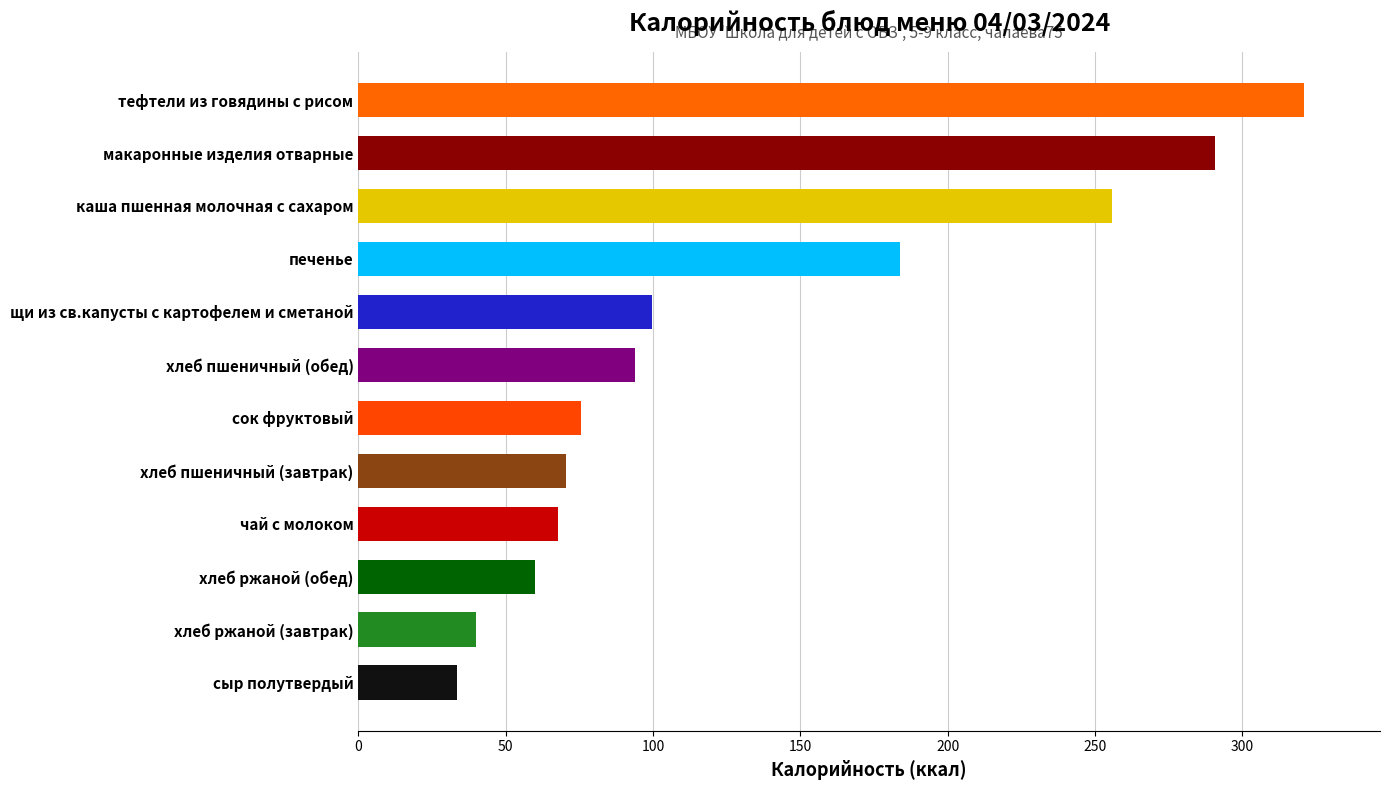

The value at макаронные изделия отварные is 191.3. True or false?

False